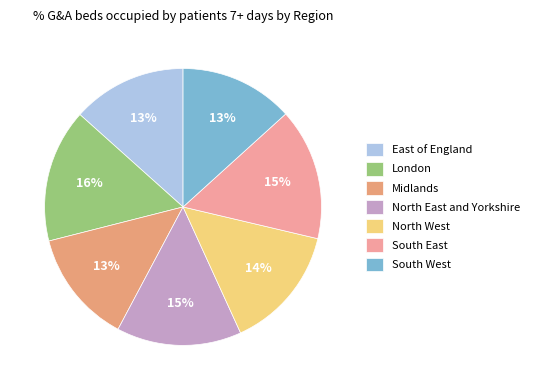

Is there a majority slice in this chart?

No